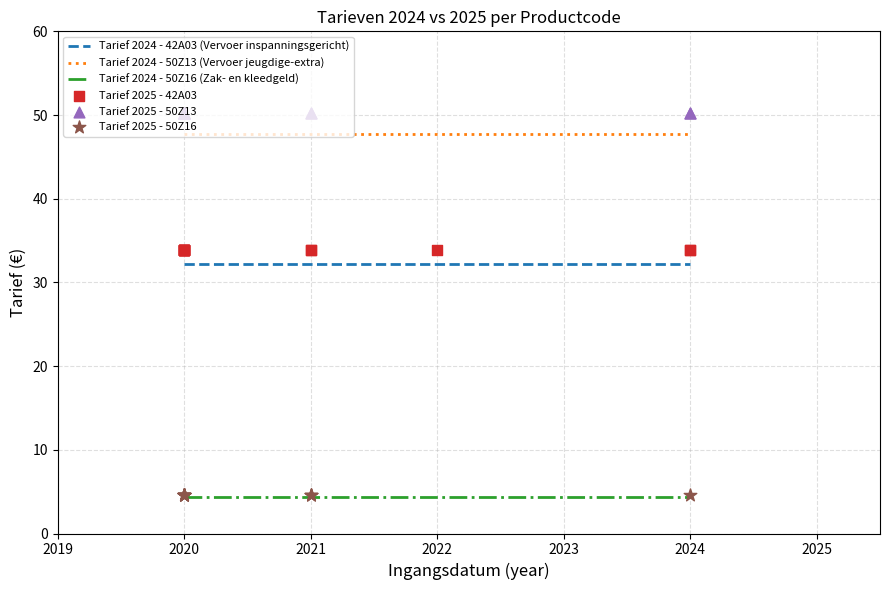

Which series contains the lowest Y value?

Tarief 2024 - 50Z16 (Zak- en kleedgeld)